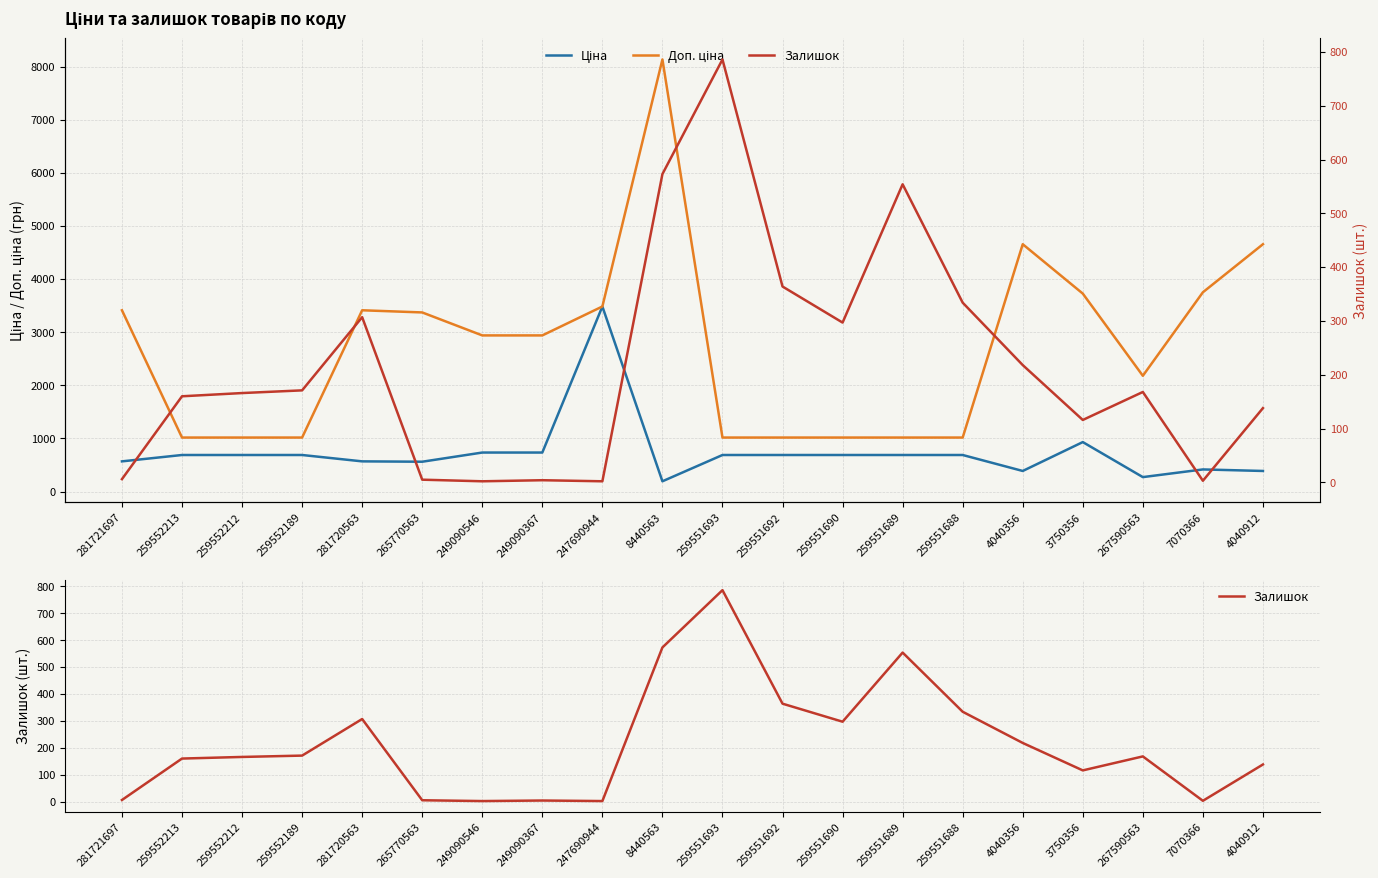

True or false: Залишок has more than 1 points higher than both neighbors.

True